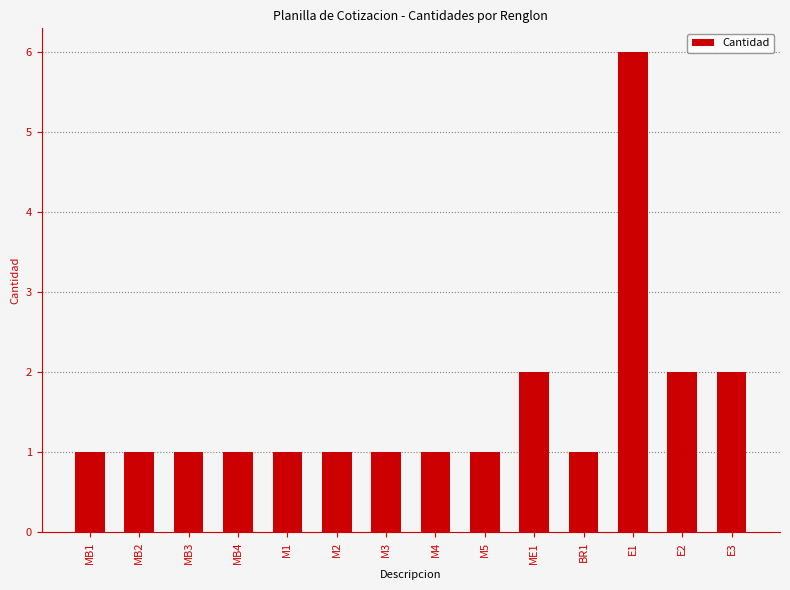

Reading left to right, transcribe all the data shown in this chart.

1	1	1	1	1	1	1	1	1	2	1	6	2	2